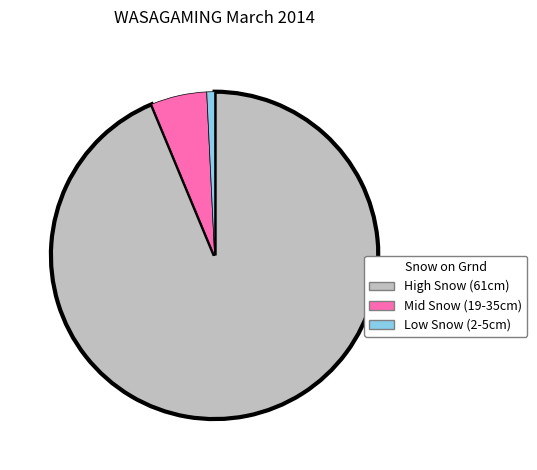

How many segments does this pie chart have?

3